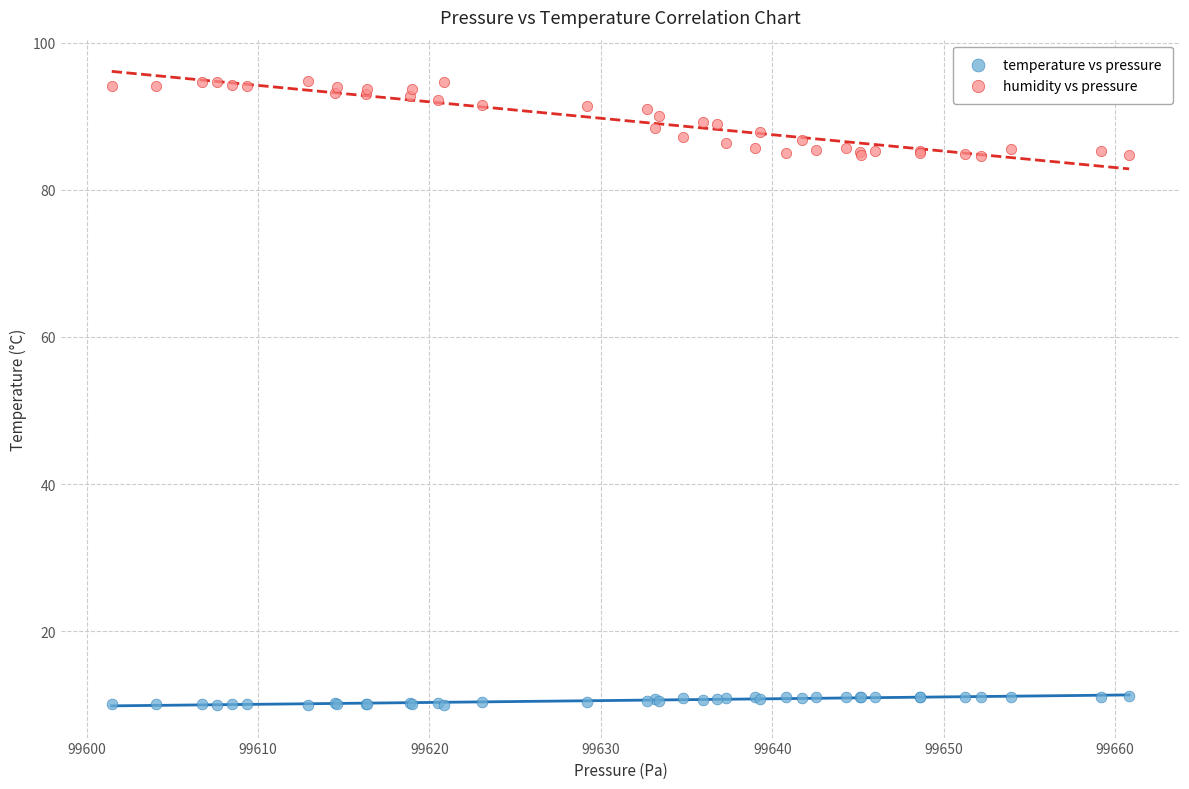

Which series has the widest spread of Y values?

humidity vs pressure